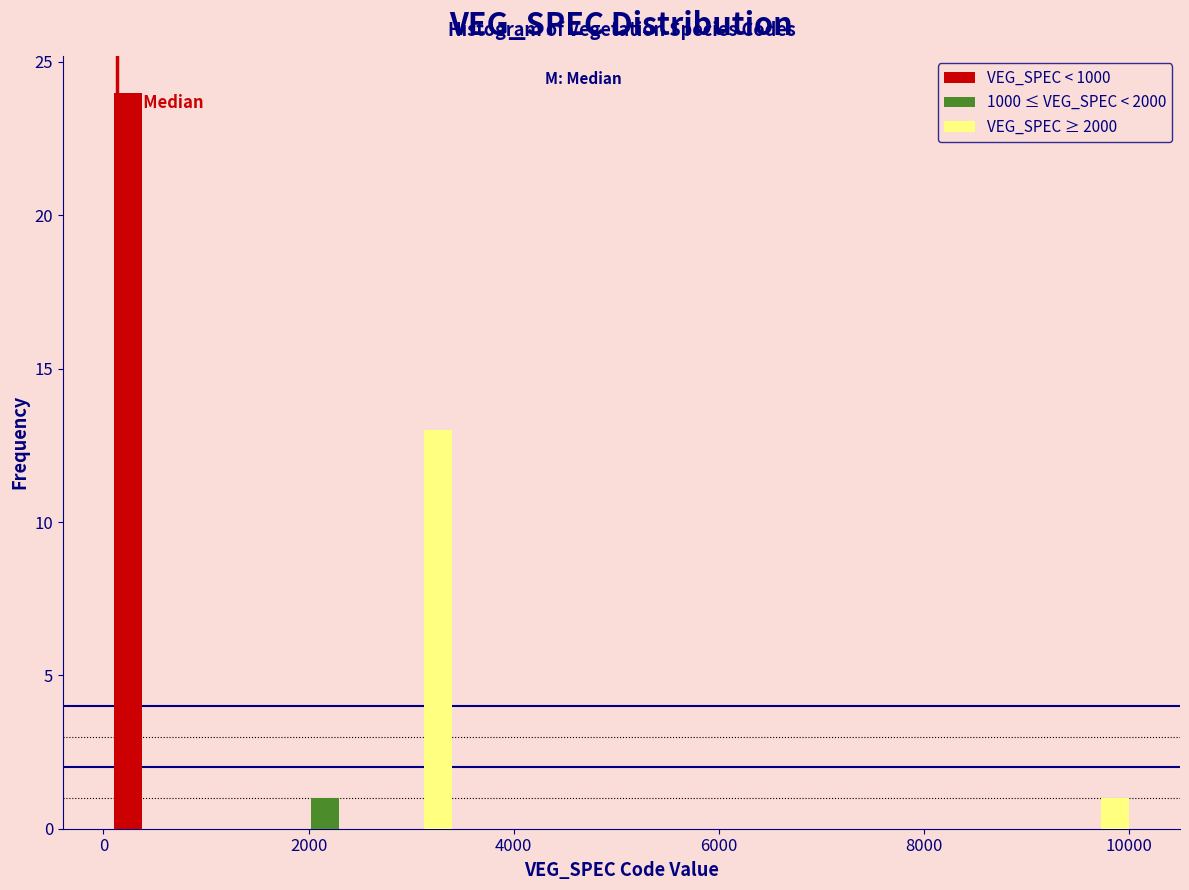

In the 1000 ≤ VEG_SPEC < 2000 series, which range on the x-axis has the tallest bar?

1800 to 2600